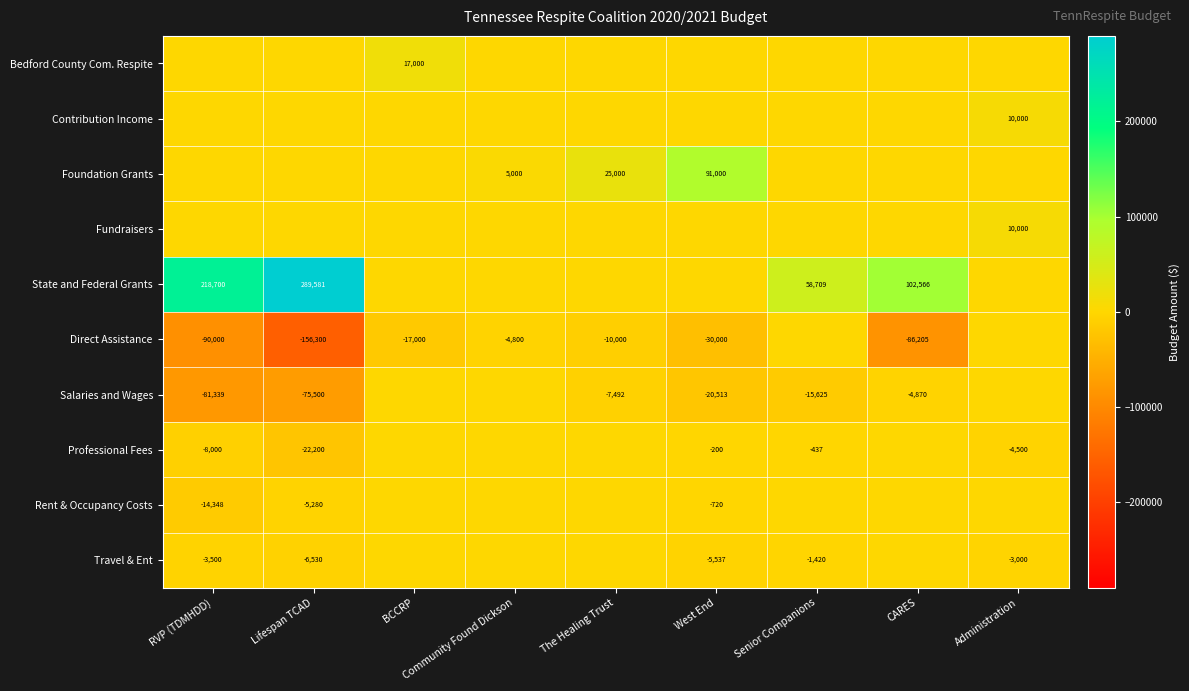

Between Administration and West End, which is larger?

Administration